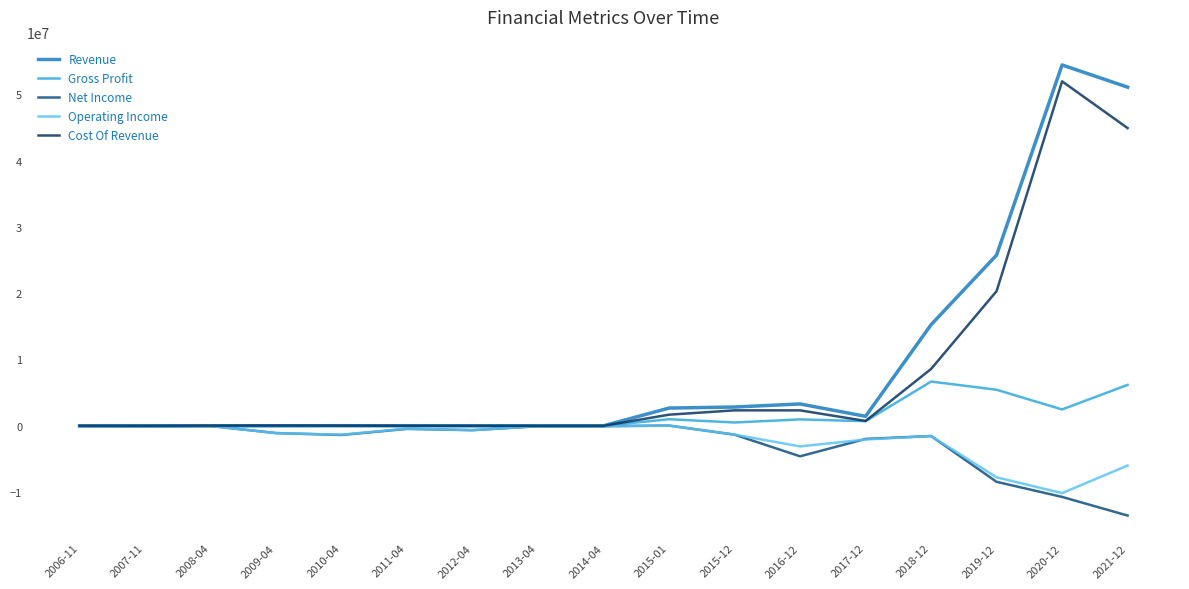

What is the total value across all series at 2015-12?

3008636